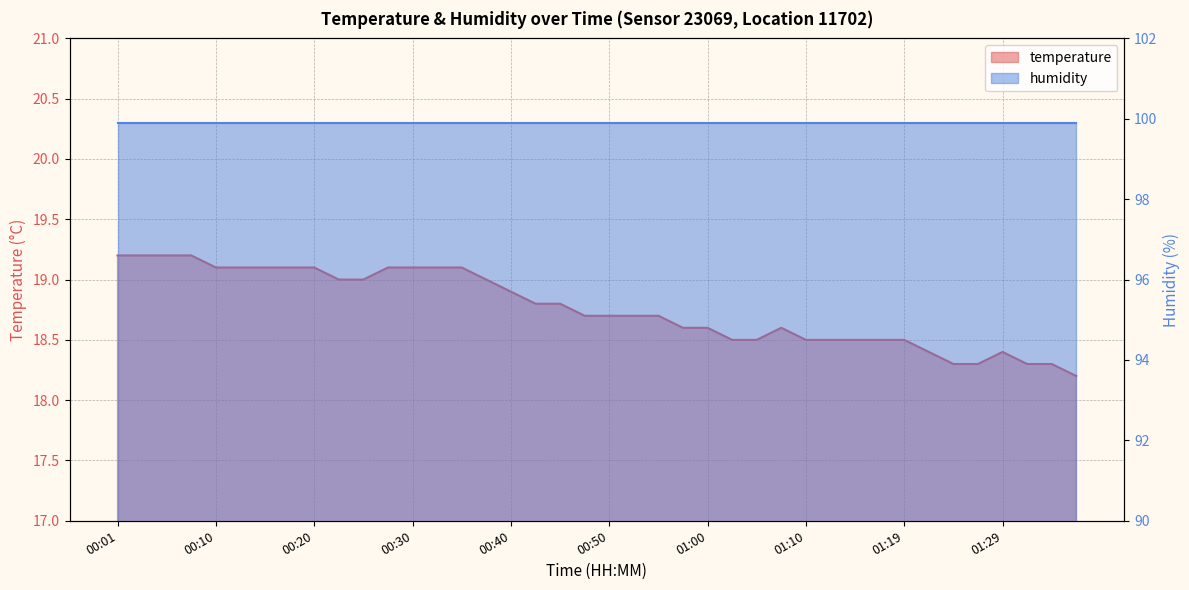

What is the difference between the second highest and minimum values?

1.0